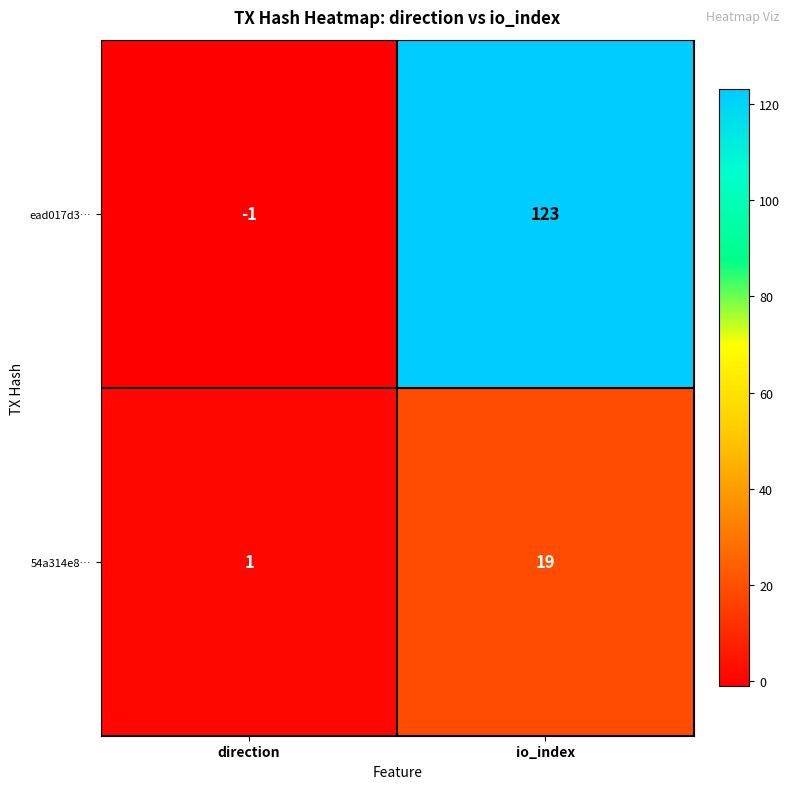

How many data points does each series have?

2